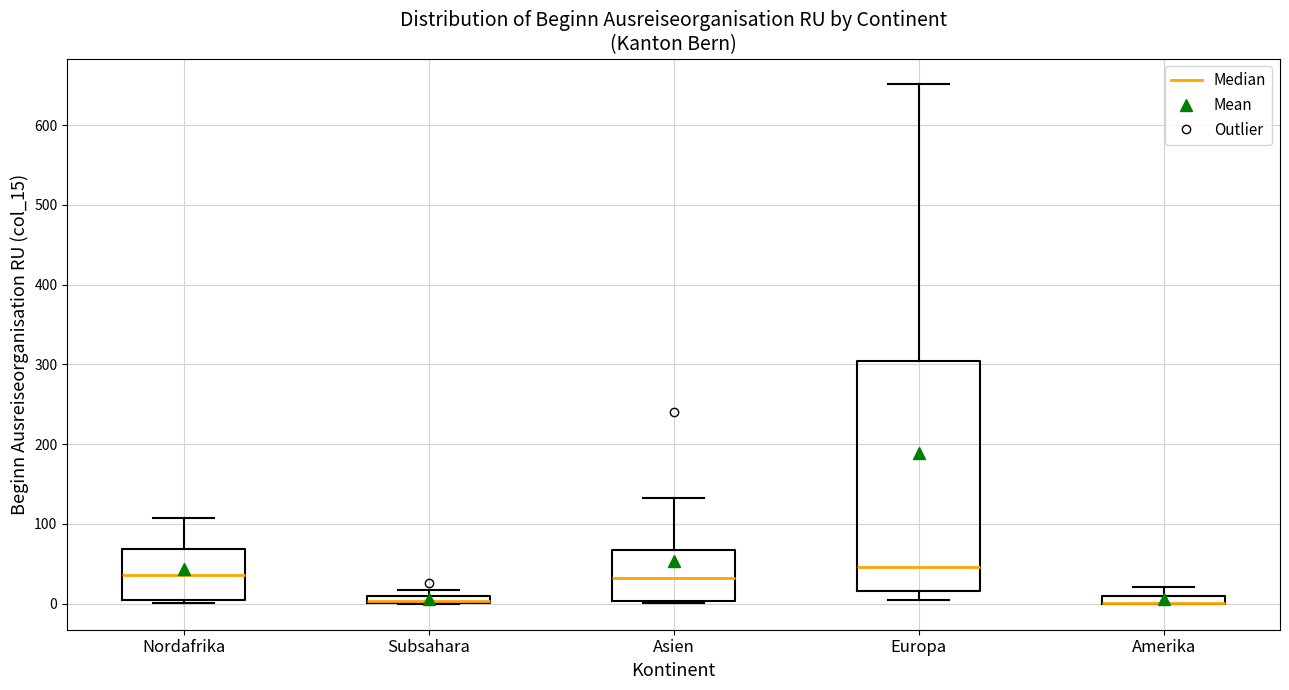

Which box is the tallest, from its lower edge to its upper edge?

Europa